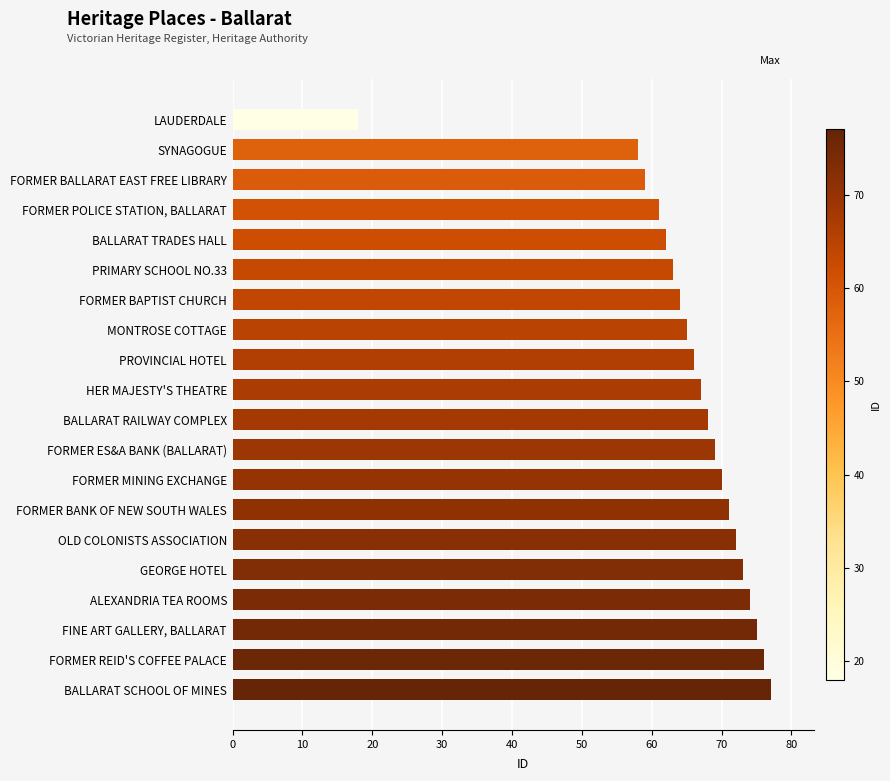

Is it true that the value at FORMER REID'S COFFEE PALACE is 119?

False